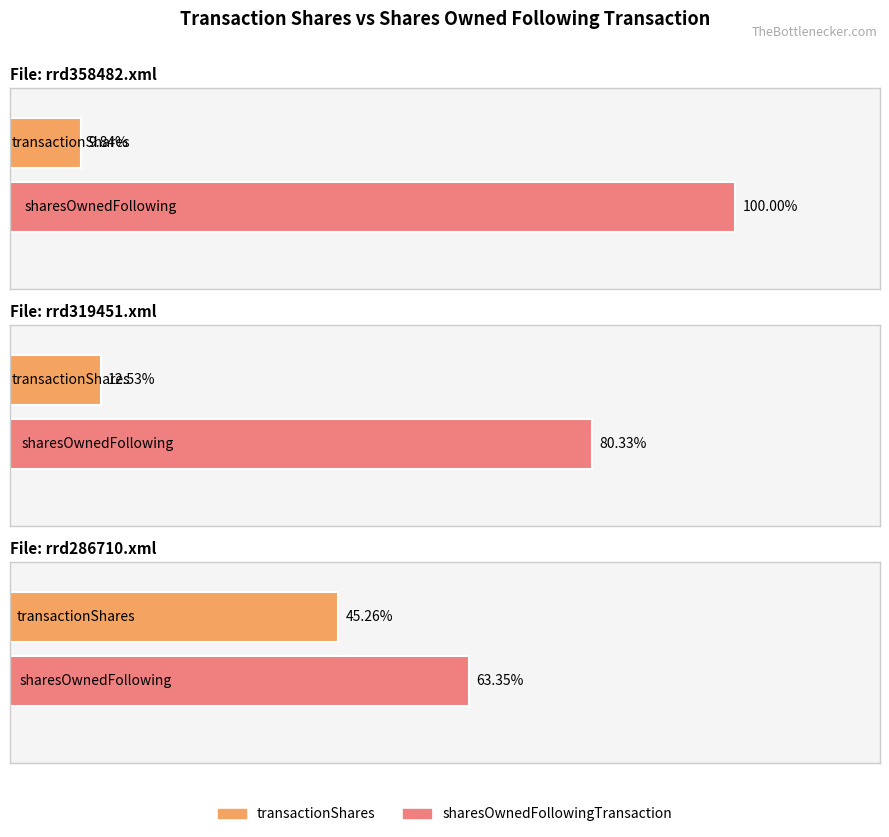

The transactionValue series shows 26775.1 at rrd358482.xml. True or false?

False